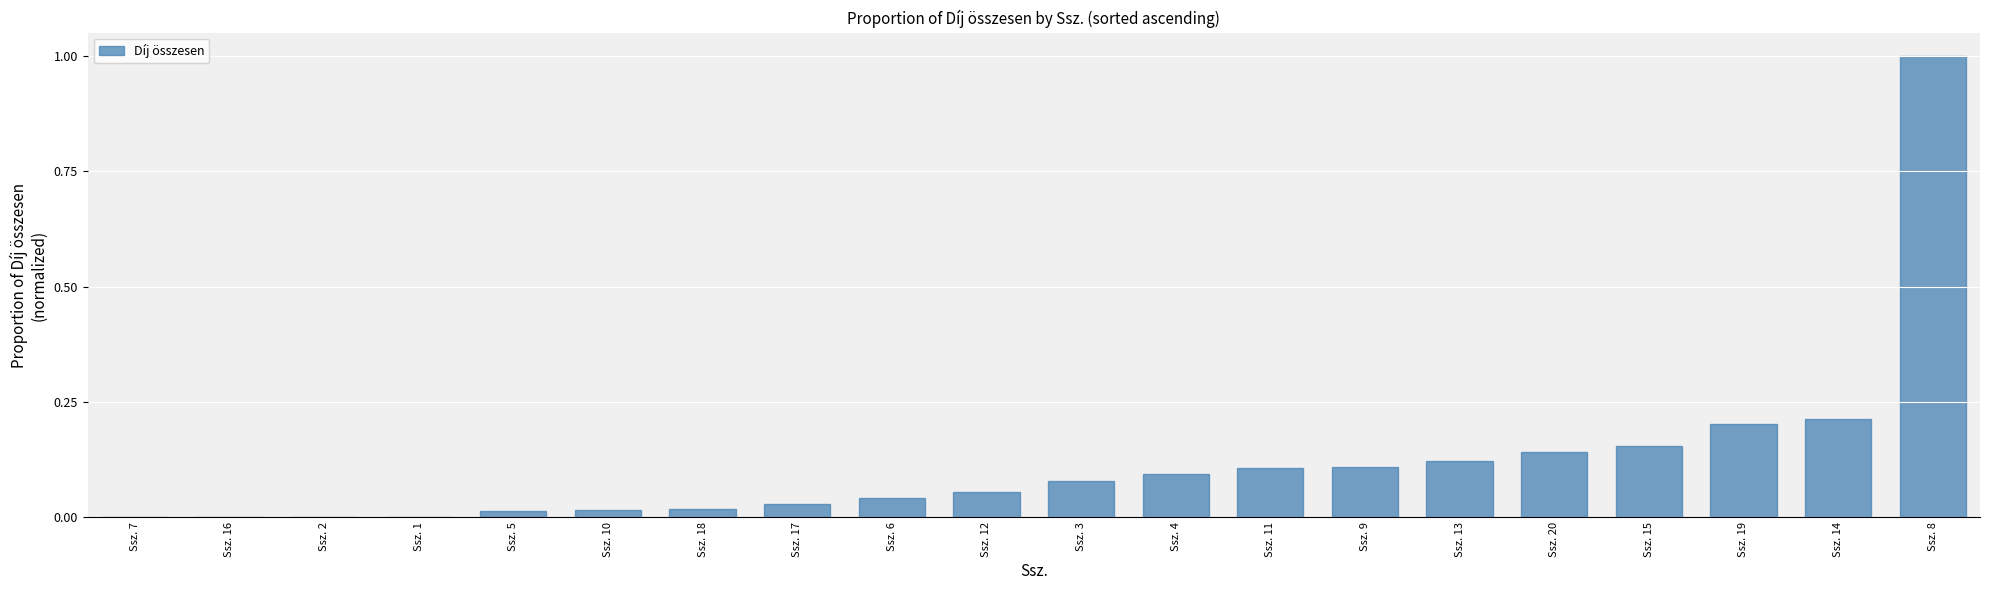

Are the bars grouped side by side (vs. stacked)?

No